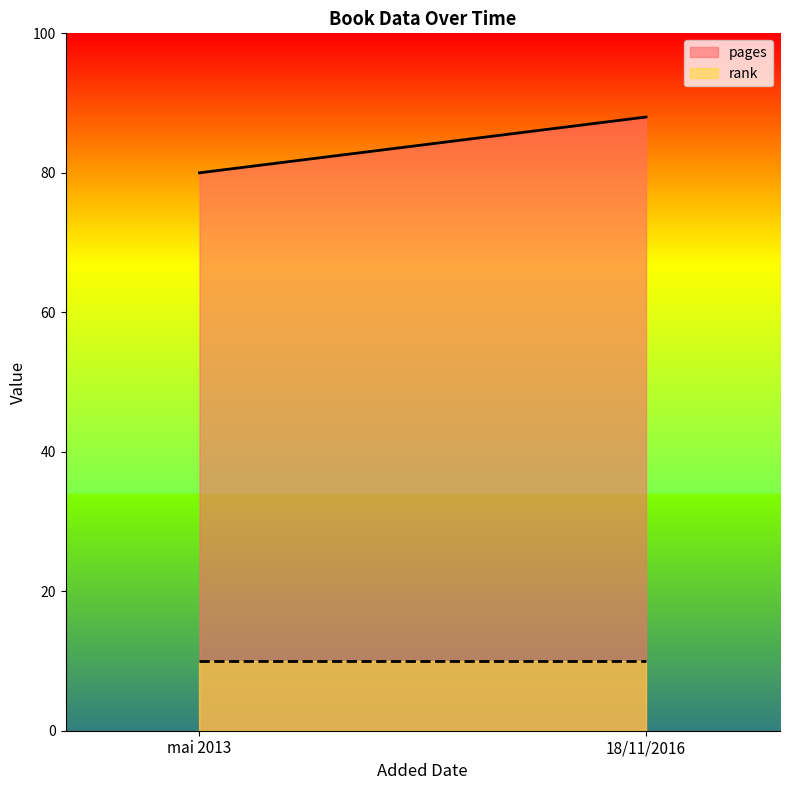

Which series has the largest range (max minus min)?

pages